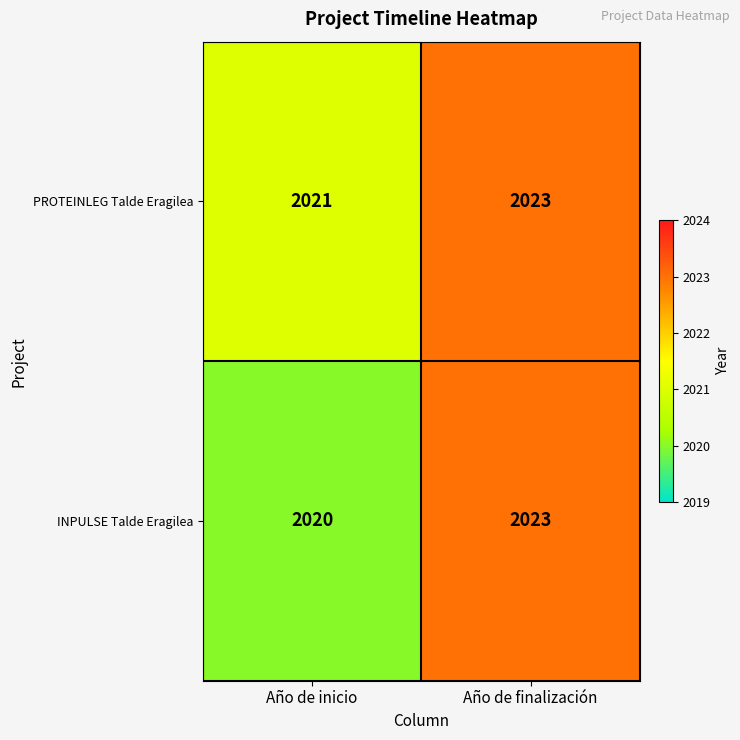

Which label corresponds to the smallest value in the chart?

Año de inicio